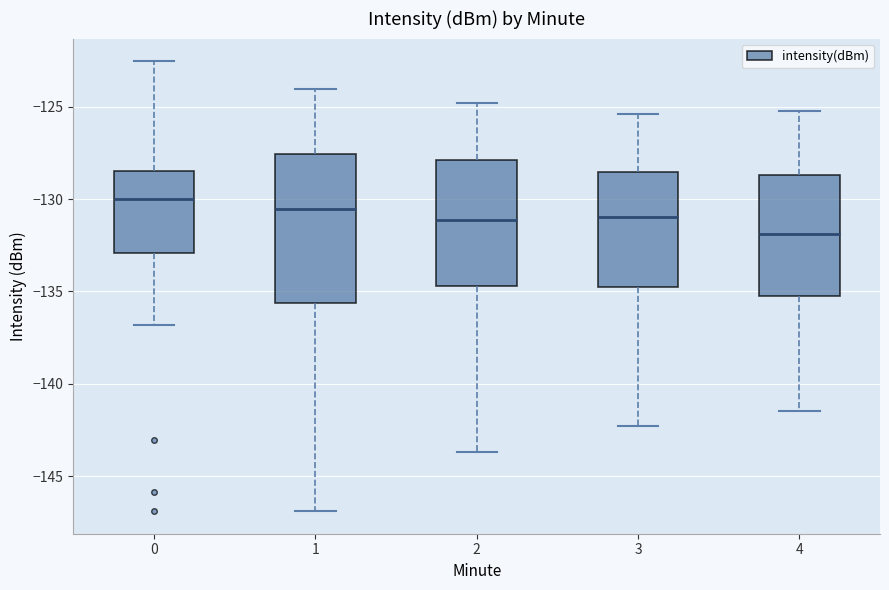

Reading left to right, transcribe this box plot: for each box, give where its median line is, the range the box spans, and where its two whiskers end, as read against the y-axis. The values are not printed on the chart, so give them approximately, as read against the axis.

0: median -130.0, box -133.0 to -128.5, whiskers -137.0 to -122.5
1: median -130.5, box -135.5 to -127.5, whiskers -147.0 to -124.0
2: median -131.0, box -134.5 to -128.0, whiskers -143.5 to -125.0
3: median -131.0, box -134.5 to -128.5, whiskers -142.5 to -125.5
4: median -132.0, box -135.0 to -128.5, whiskers -141.5 to -125.0